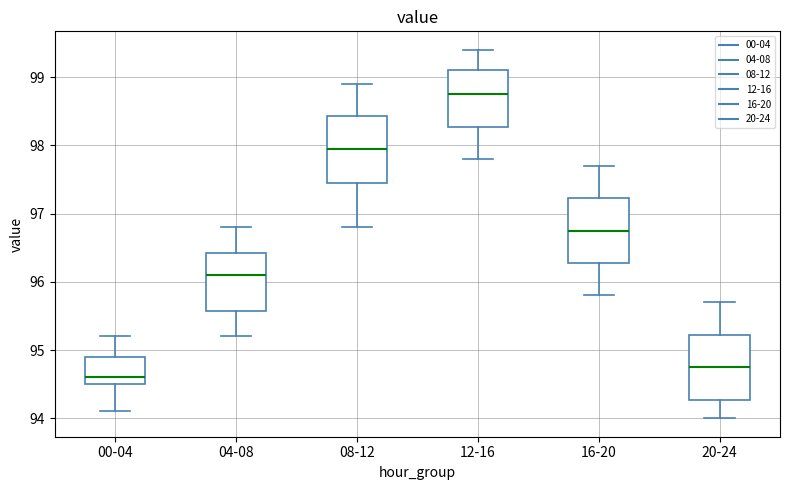

Reading left to right, transcribe this box plot: for each box, give where its median line is, the range the box spans, and where its two whiskers end, as read against the y-axis. The values are not printed on the chart, so give them approximately, as read against the axis.

00-04: median 94.6, box 94.5 to 94.9, whiskers 94.1 to 95.2
04-08: median 96.1, box 95.6 to 96.4, whiskers 95.2 to 96.8
08-12: median 98.0, box 97.5 to 98.4, whiskers 96.8 to 98.9
12-16: median 98.8, box 98.3 to 99.1, whiskers 97.8 to 99.4
16-20: median 96.8, box 96.3 to 97.2, whiskers 95.8 to 97.7
20-24: median 94.8, box 94.3 to 95.2, whiskers 94.0 to 95.7